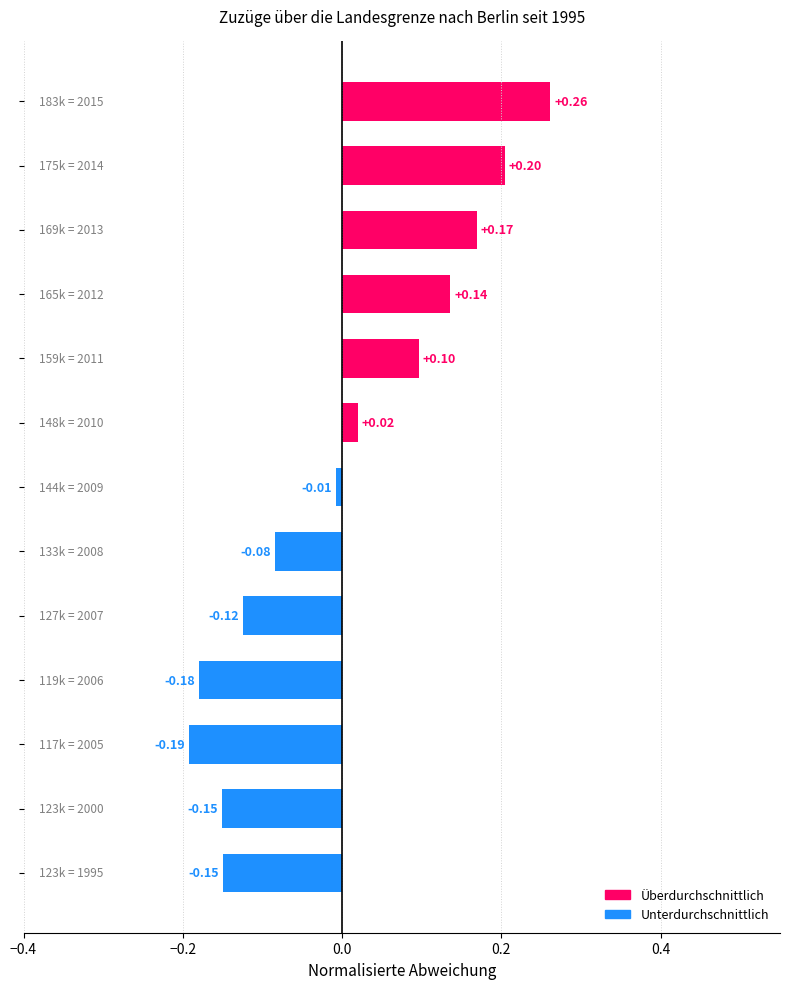

What is the difference between the second highest and minimum values?

0.4